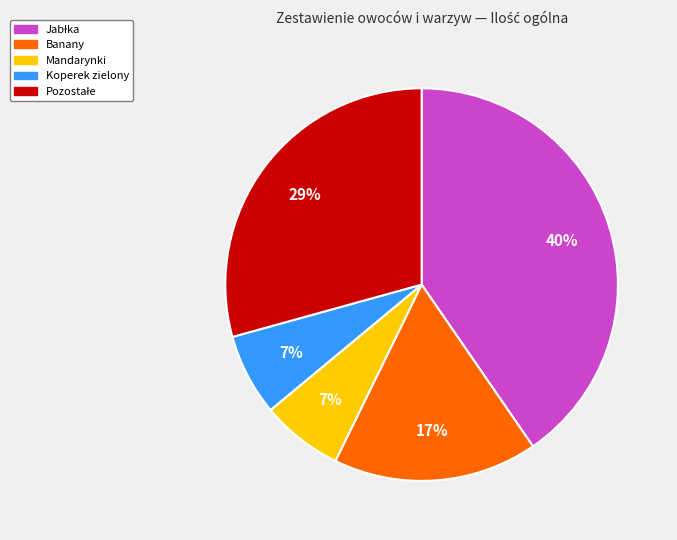

To the nearest percent, what percentage of the pie is Koperek zielony?

7%